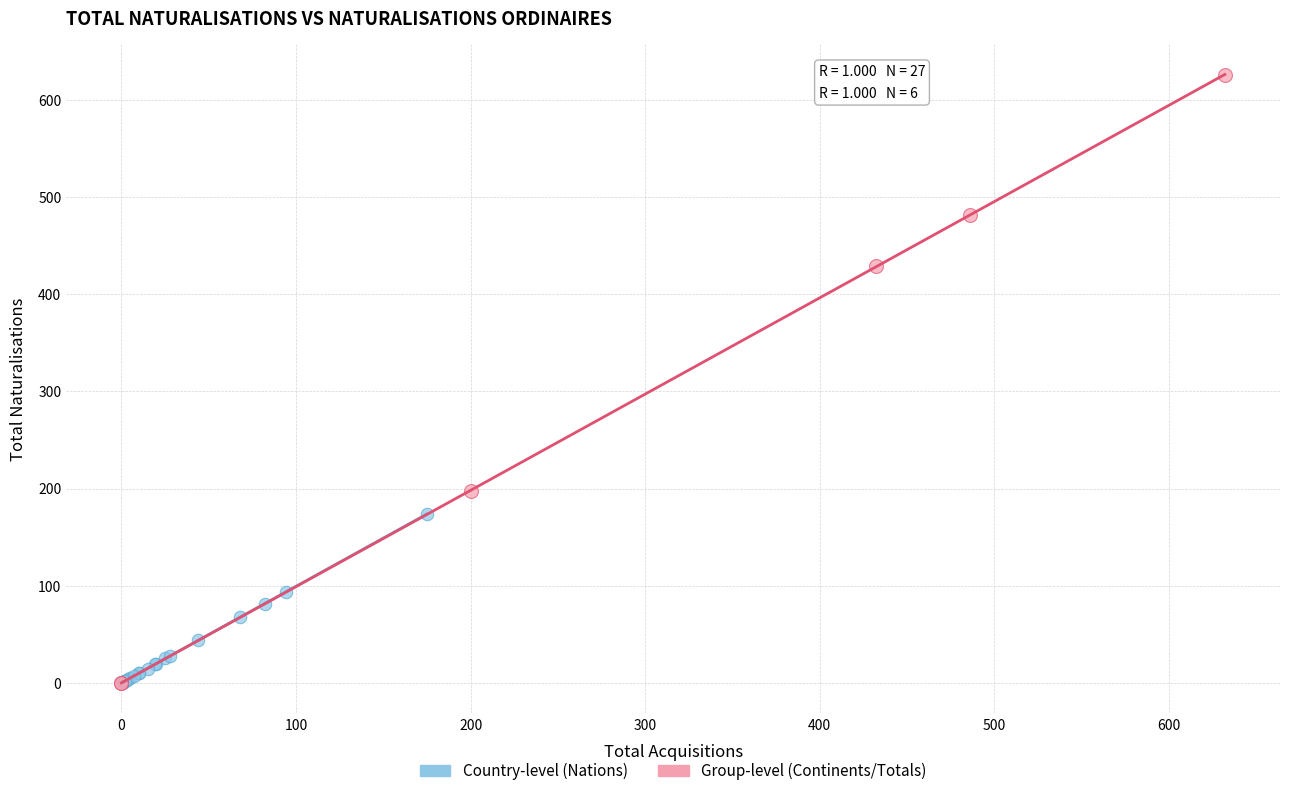

What are all the series names shown in the legend?

Country-level (Nations), Group-level (Continents/Totals)